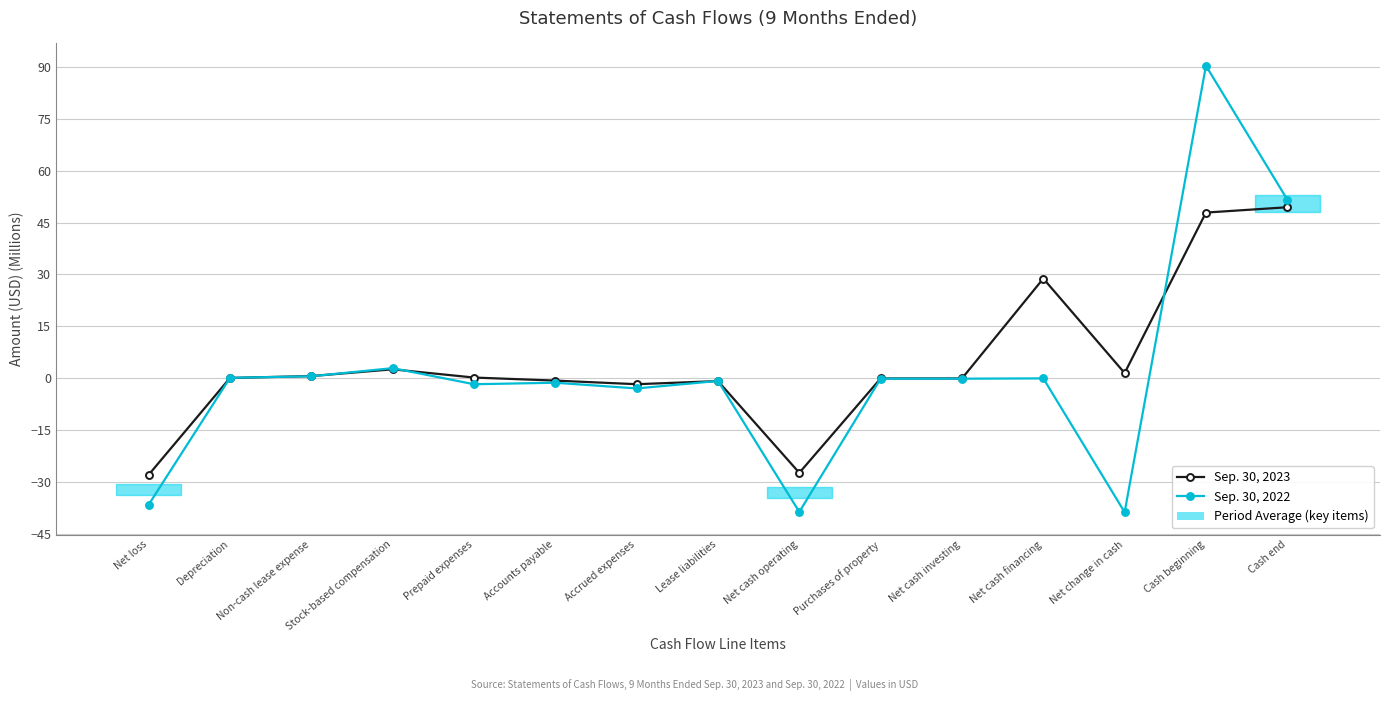

What is the total value across all series at Net cash financing?

28.8